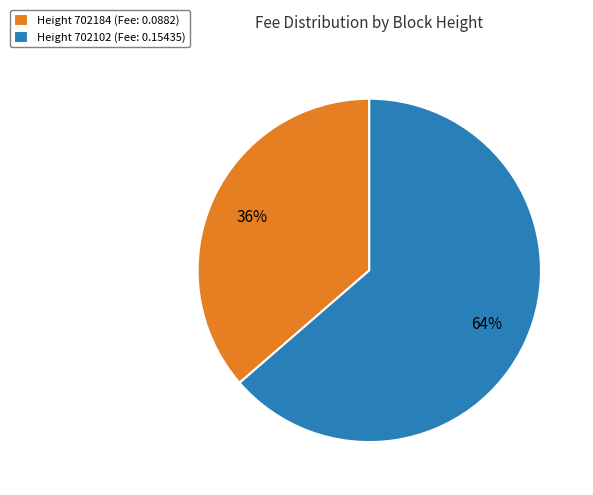

How many segments does this pie chart have?

2